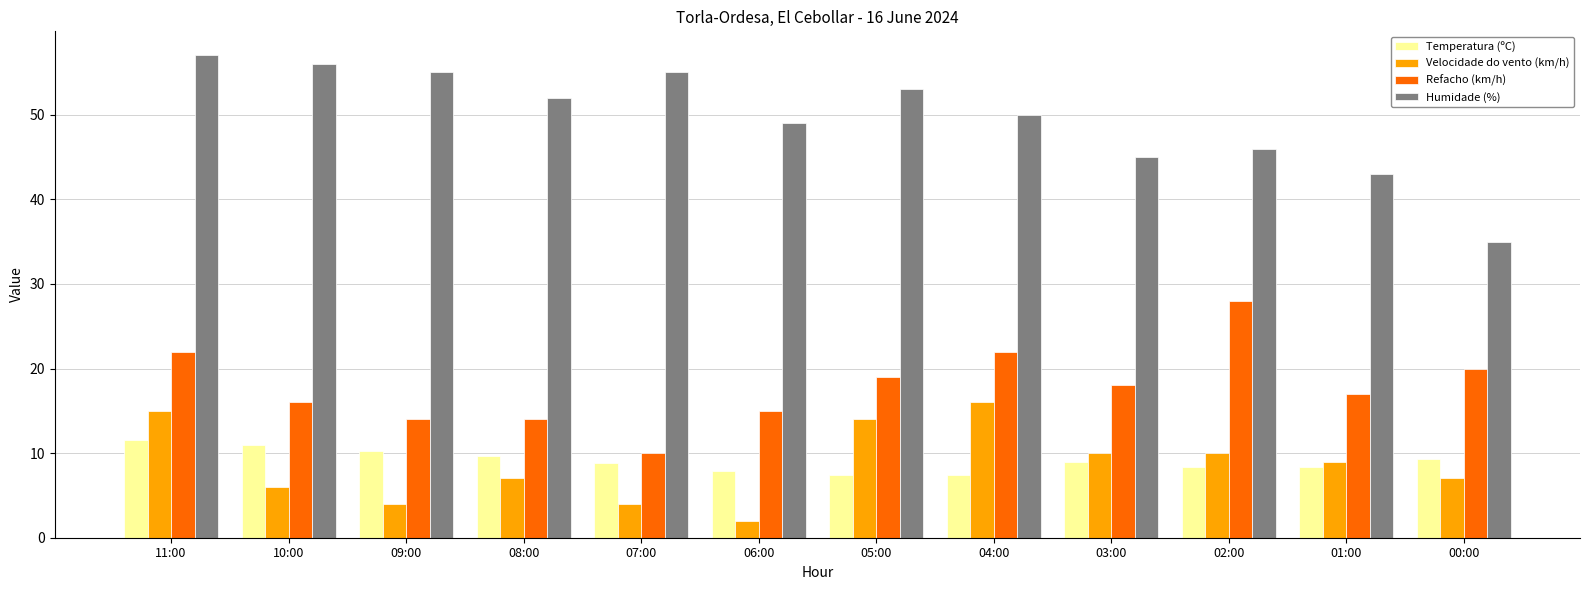

At which category does the chart reach its peak across all series?

11:00